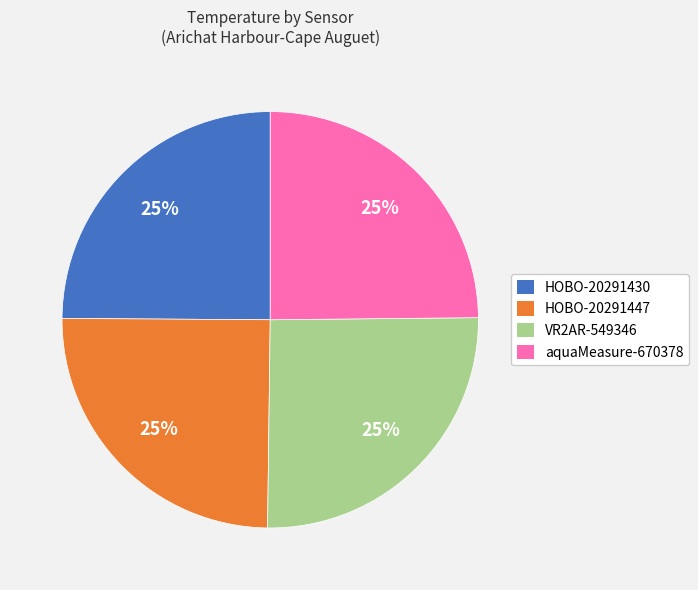

Count the number of slices in the pie.

4